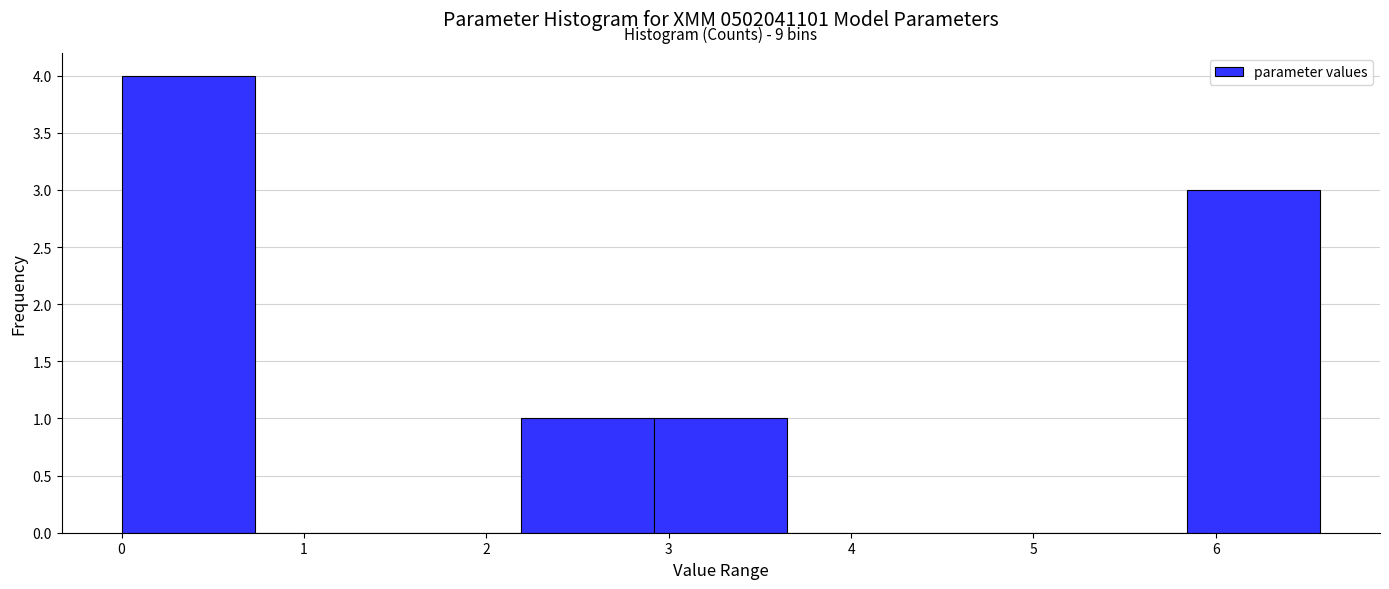

Which range on the x-axis has the tallest bar?

0.0 to 0.7